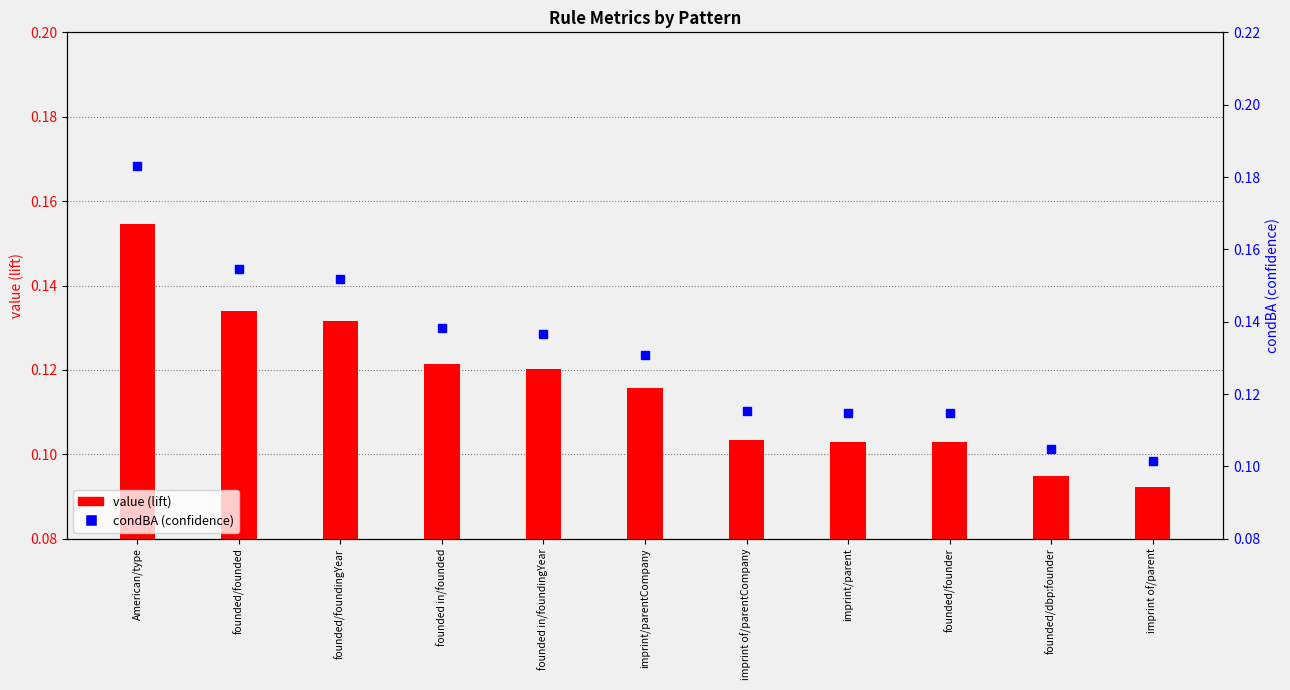

What is the value of the value (lift) bar at the 1st from the left?

0.2